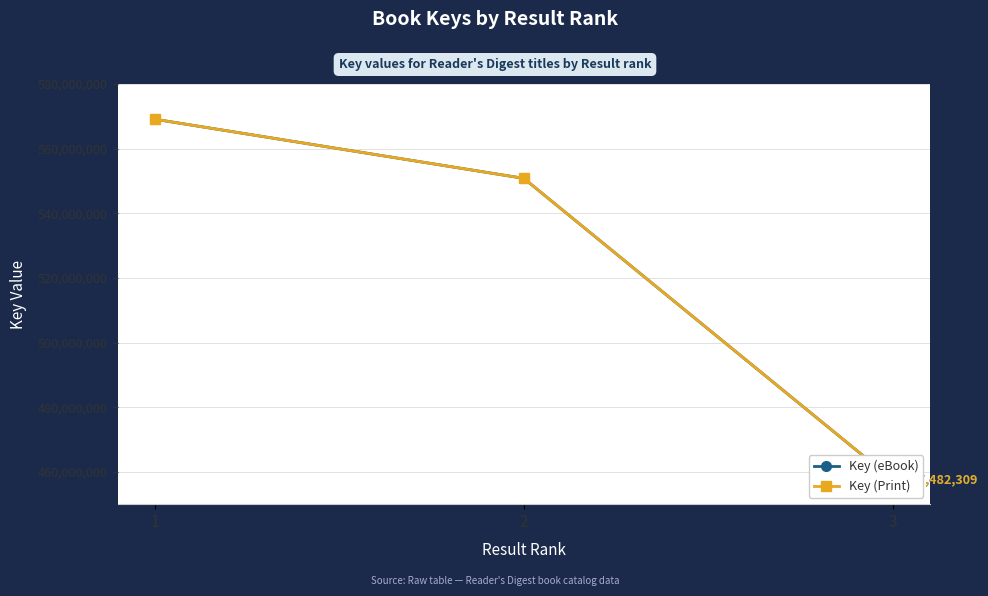

Reading left to right, what are all the values shown in this chart?

Key (eBook): 569102466	550810434	457482309
Key (Print): 569102466	550810434	457482309